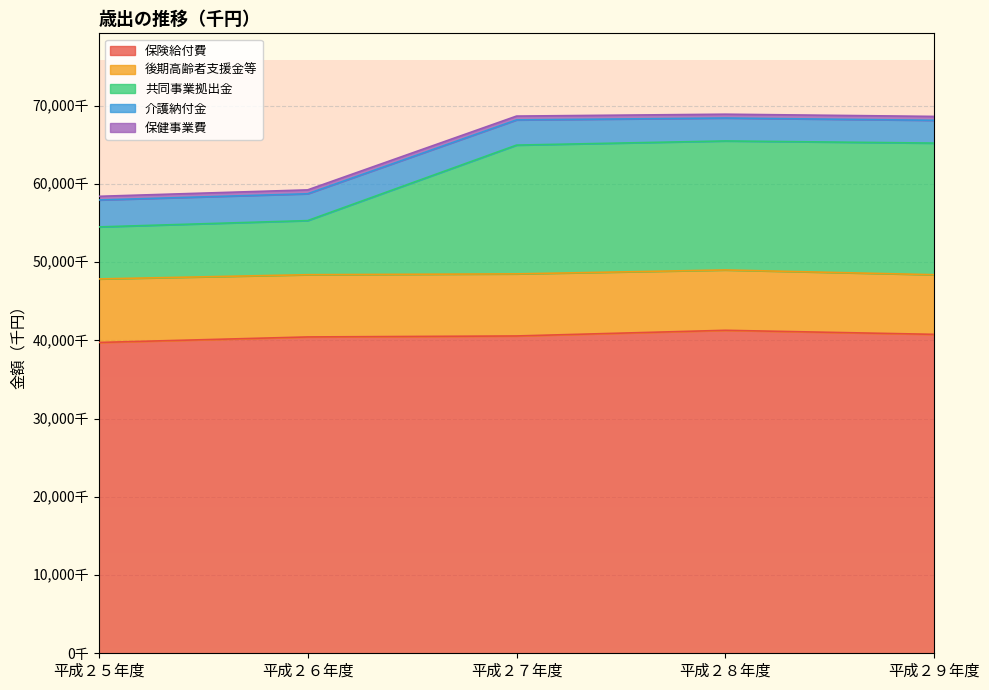

What is the value of the 保険給付費 point at the 5th from the left?

40769651